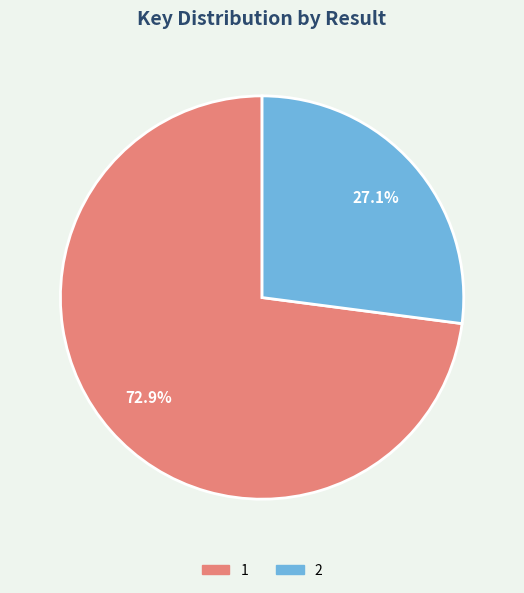

To the nearest percent, what is the combined percentage of 2 and 1?

100%